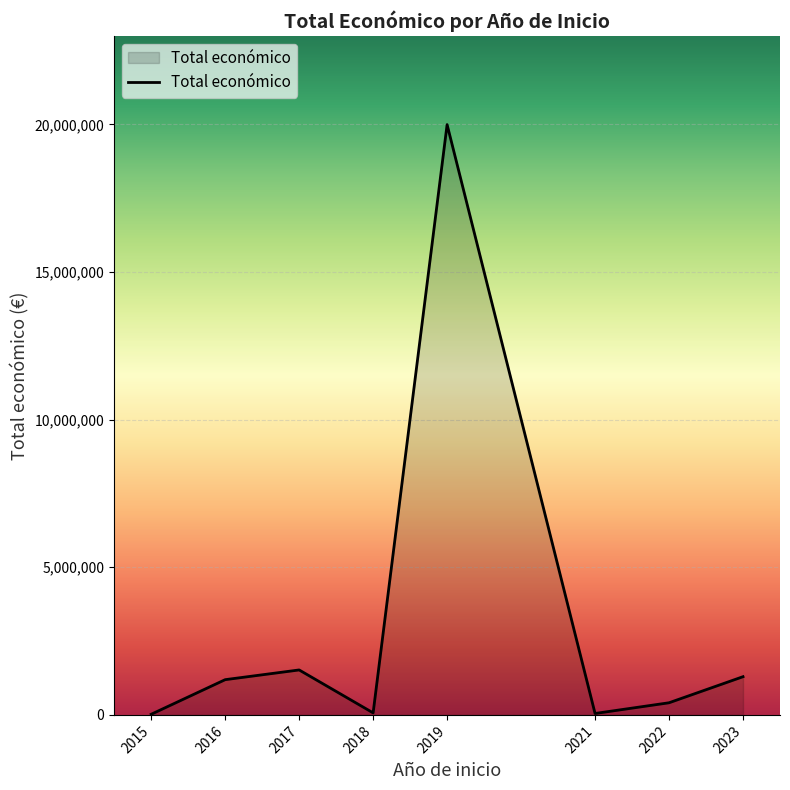

Count the number of categories in the chart.

8